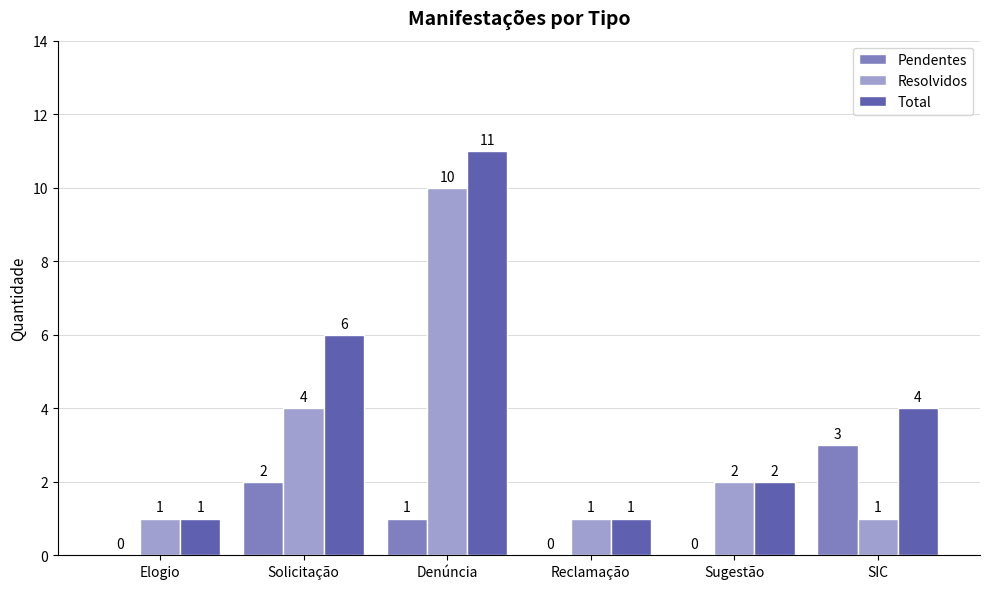

Is it true that Pendentes equals 1 at Denúncia?

True